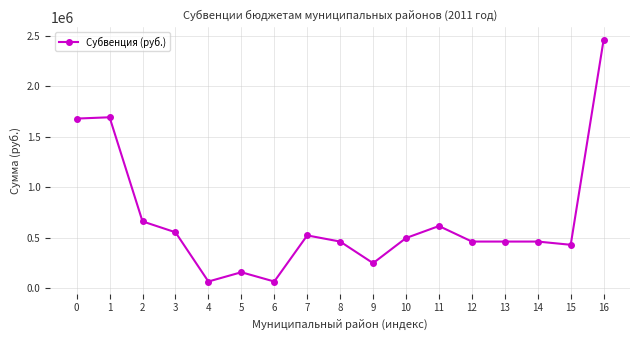

Does the chart display data point markers on the line(s)?

Yes